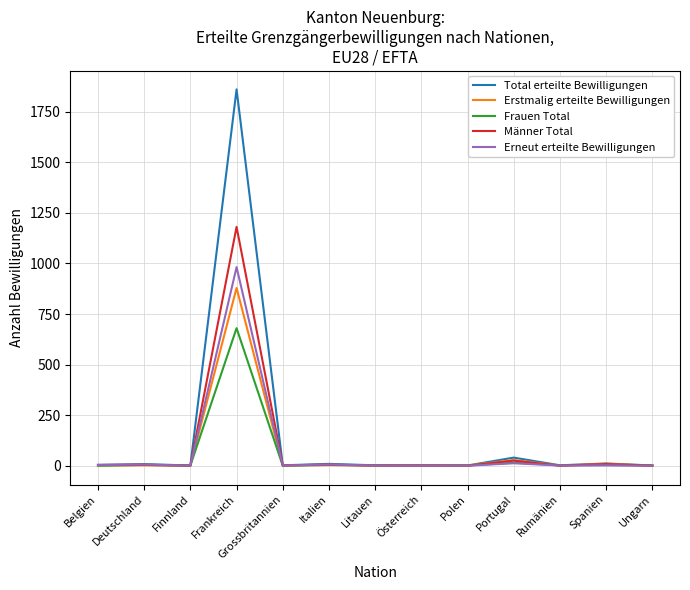

What is the difference between the second highest and minimum values in the Total erteilte Bewilligungen series?

39